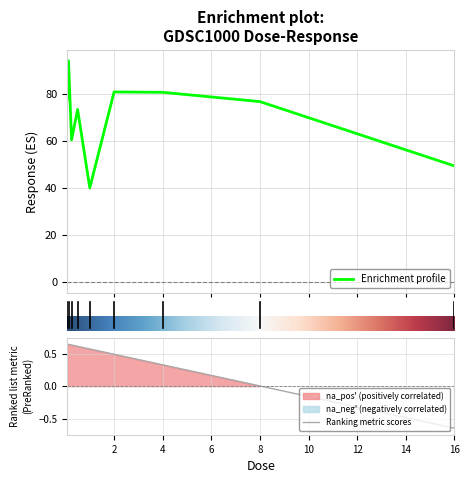

Where is the first local minimum?

0.25